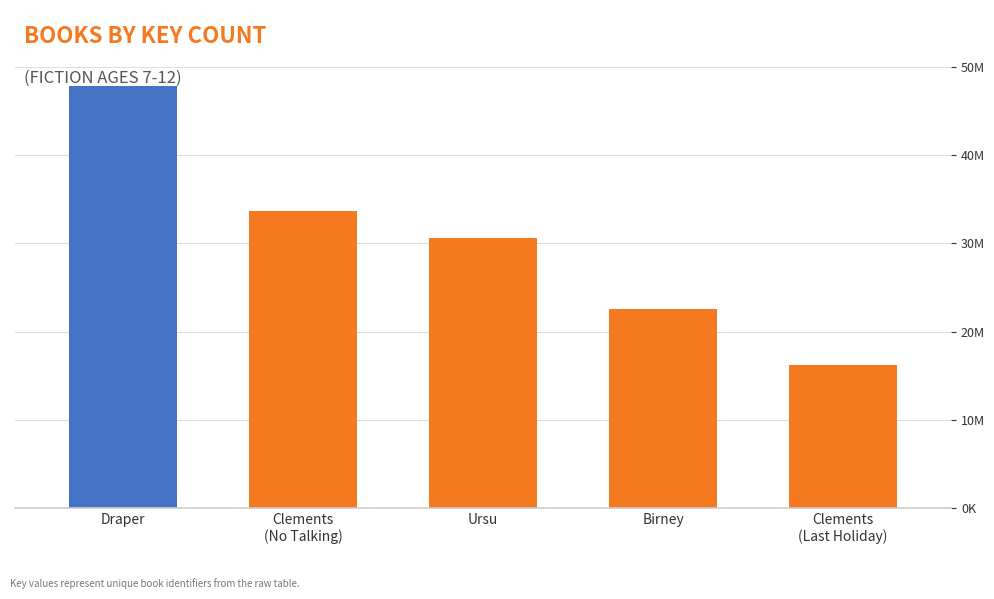

List the labels in order of value, largest first.

Draper, Clements
(No Talking), Ursu, Birney, Clements
(Last Holiday)